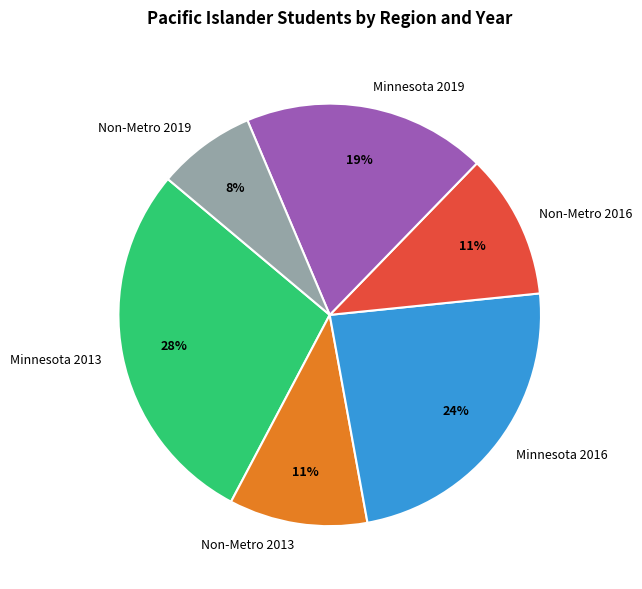

What percentage is the Non-Metro 2019 slice, to the nearest percent?

8%